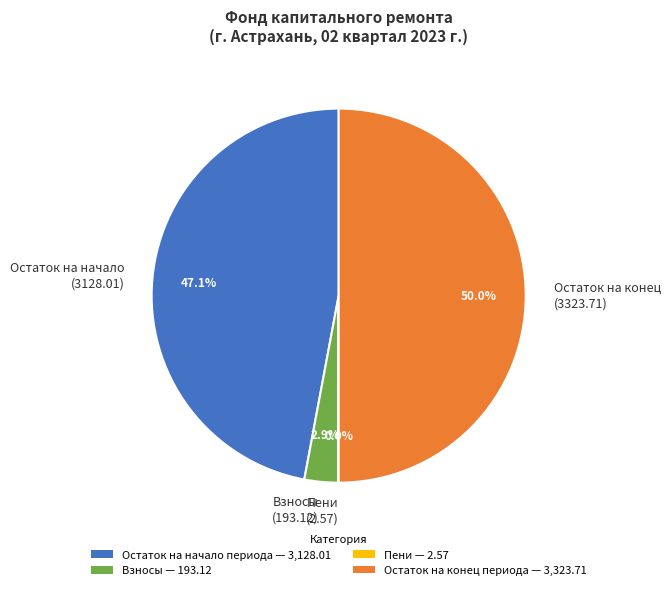

Which category has the biggest portion of the pie?

Остаток на конец (3323.71)